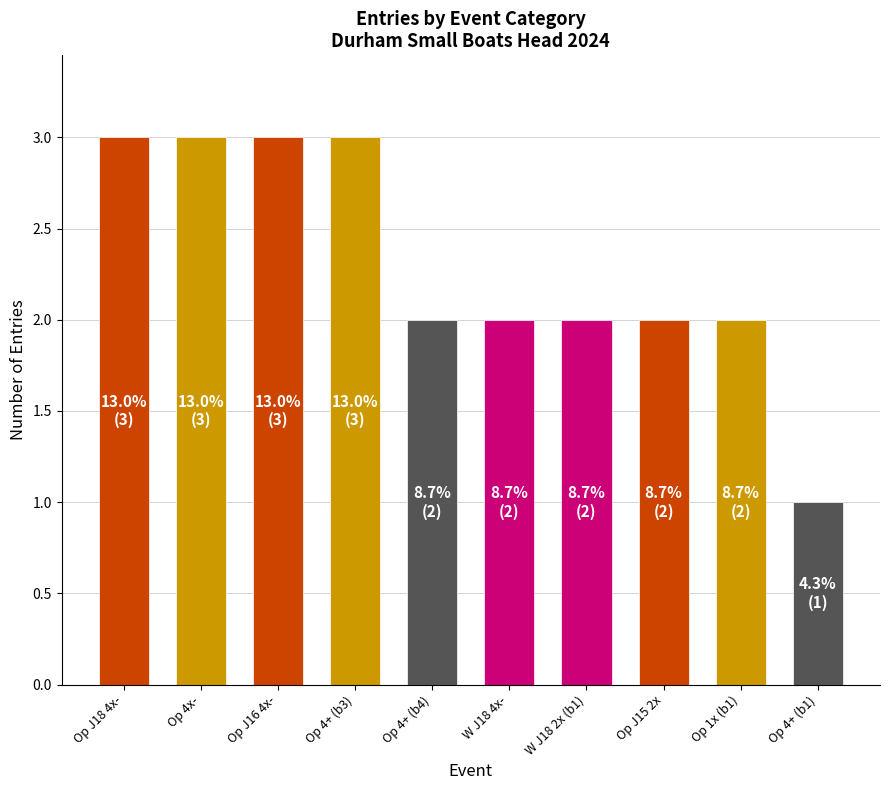

What position from the left is Op J18 4x-?

1